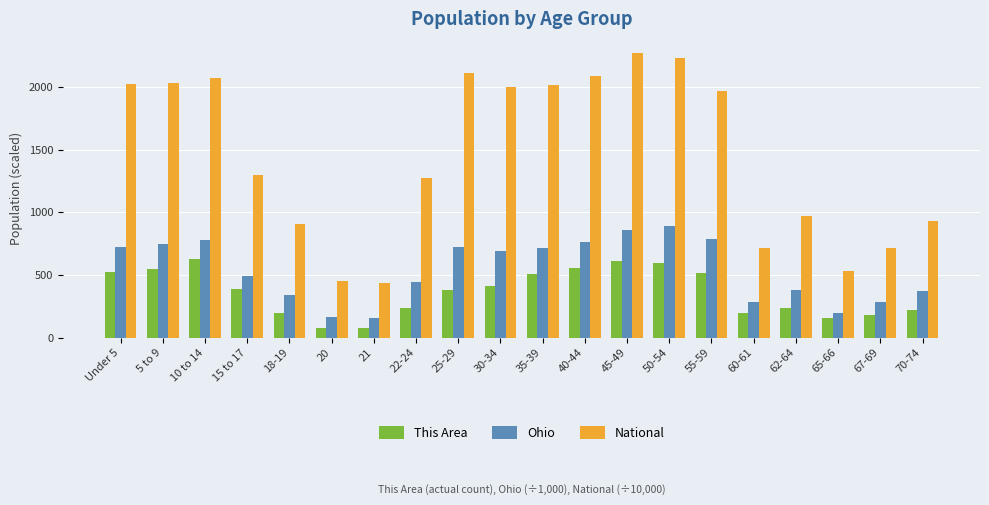

What is the difference between the second highest and second lowest values in the Ohio series?

691.1